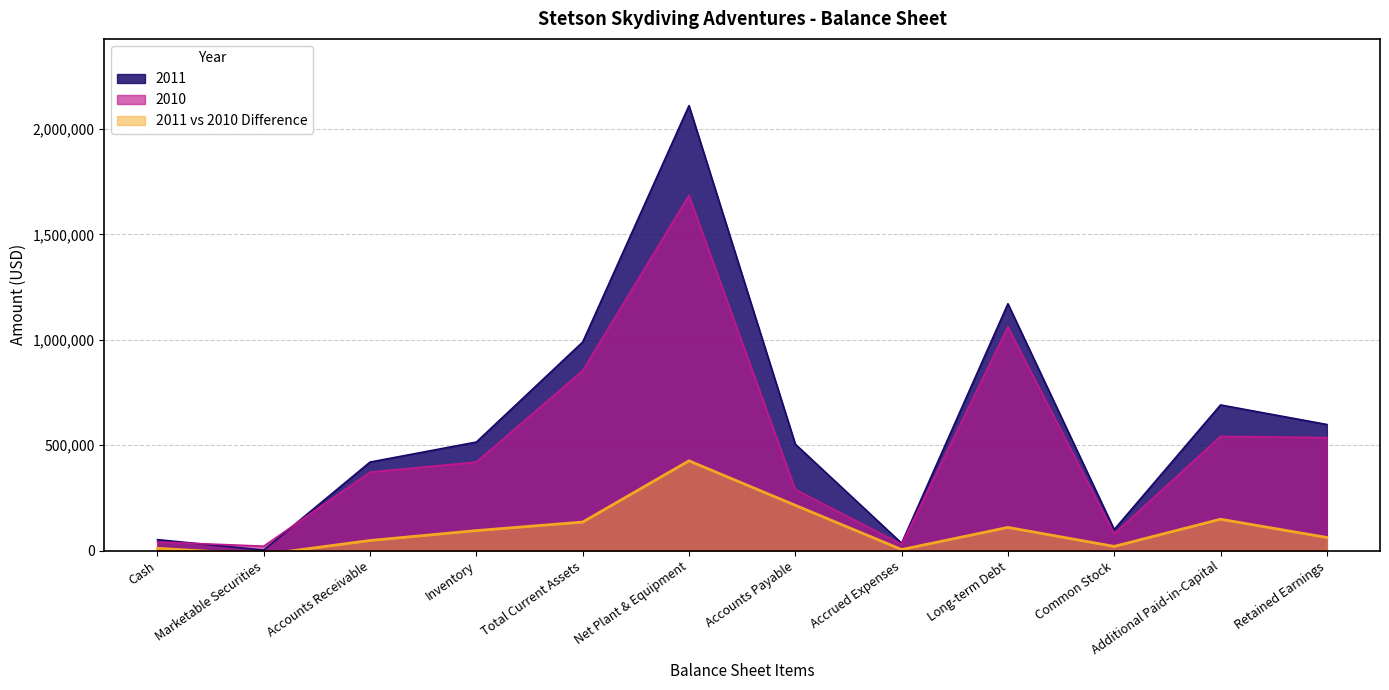

Where is 2011 nearest to the value 1056717?

Total Current Assets